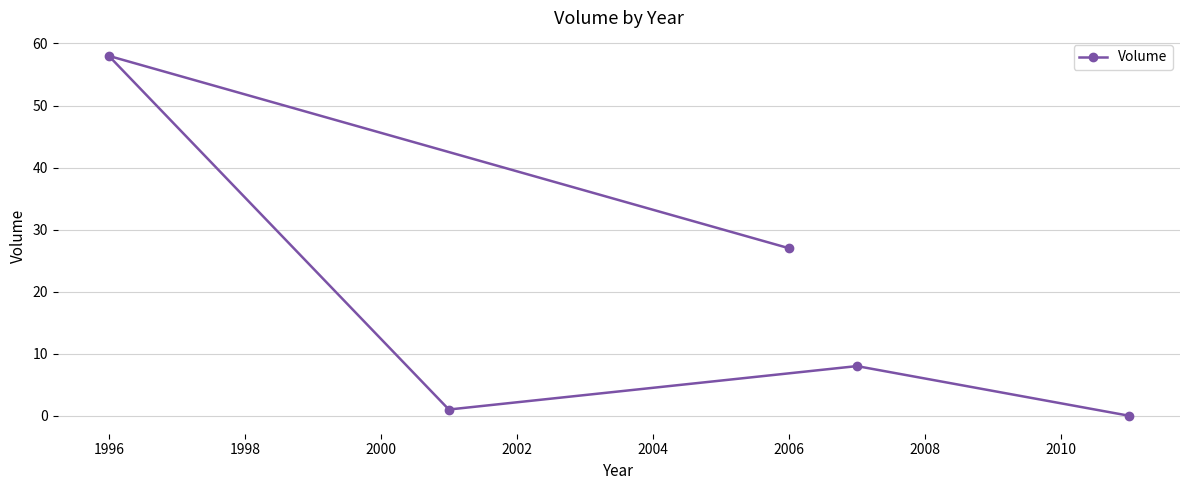

What is the maximum value shown in the chart?

58